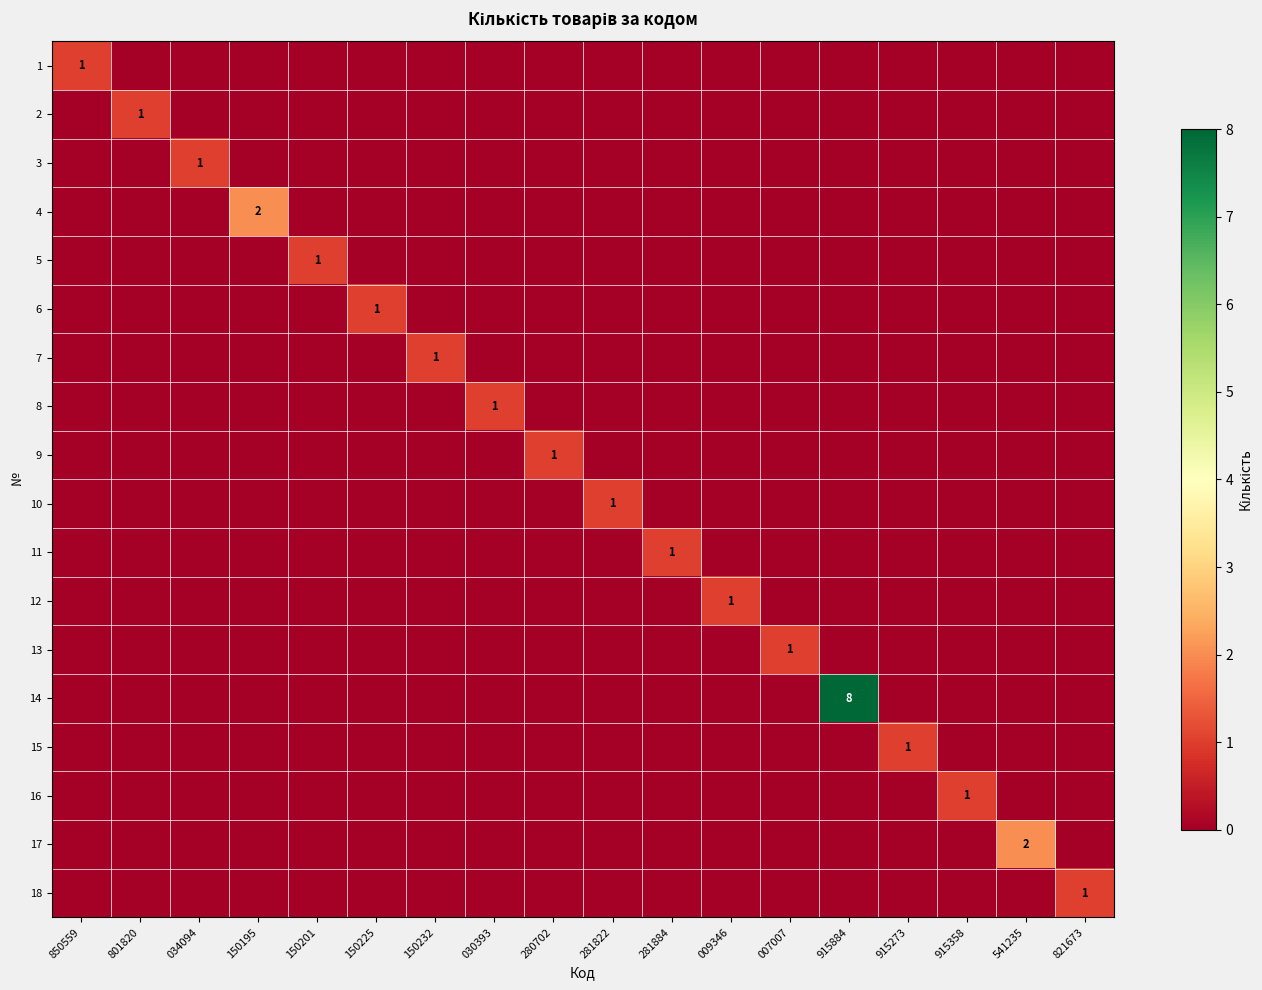

Is it true that 7 equals 0 at 150195?

False